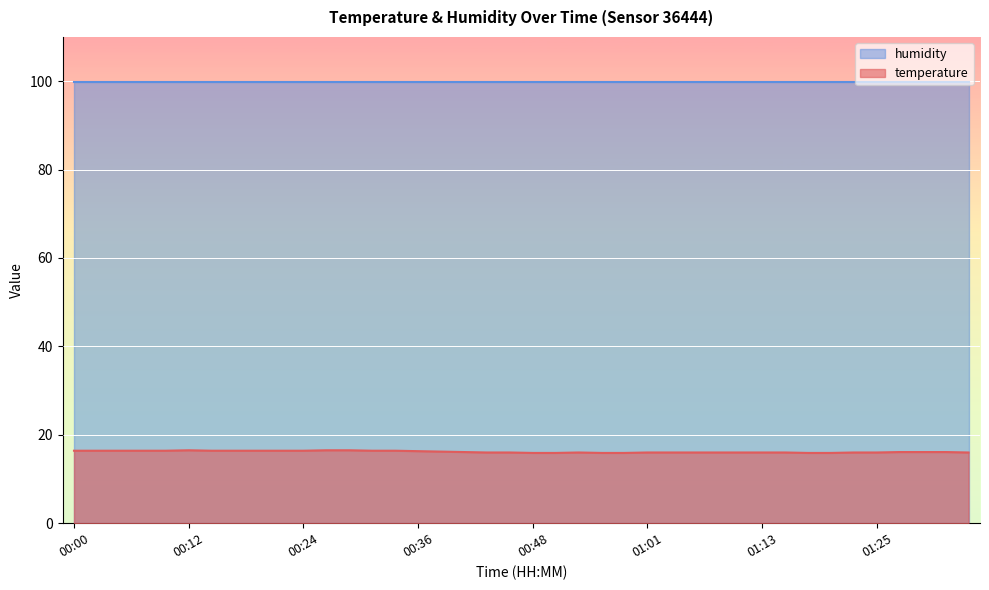

How many interior local peaks (higher than both neighbors) does the data have?

2